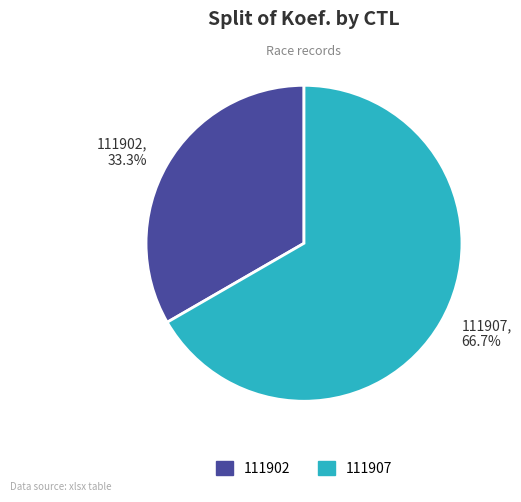

To the nearest percent, what portion does 111907 represent?

67%